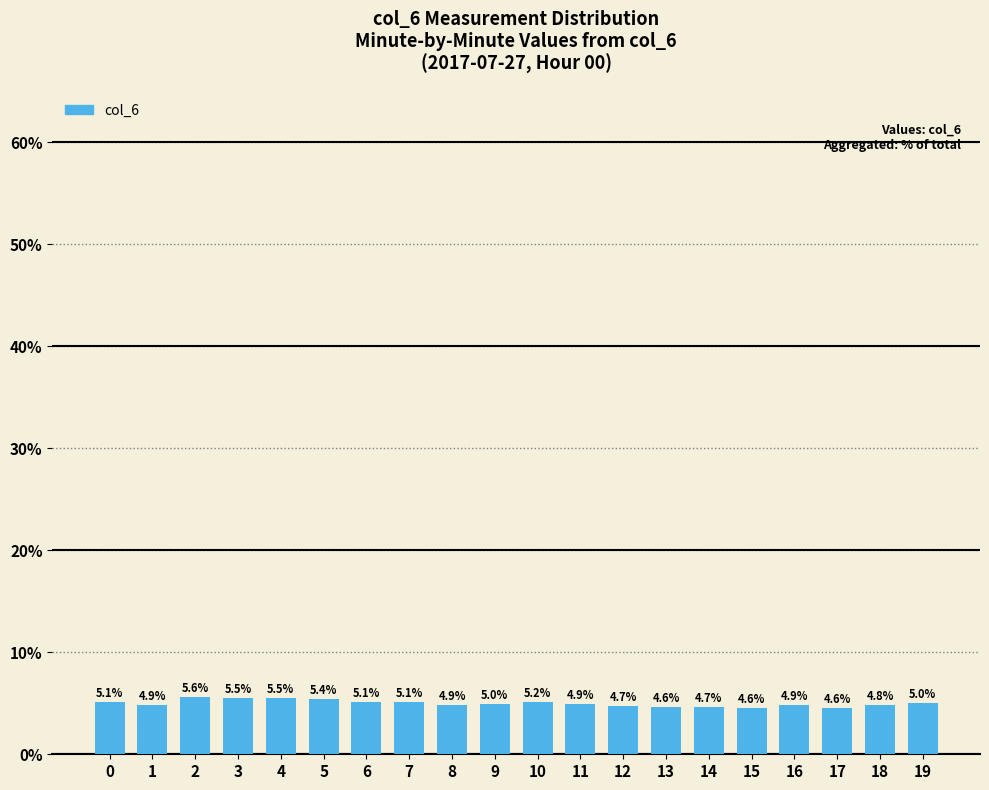

The chart shows a value of 4.9 at 8. True or false?

True